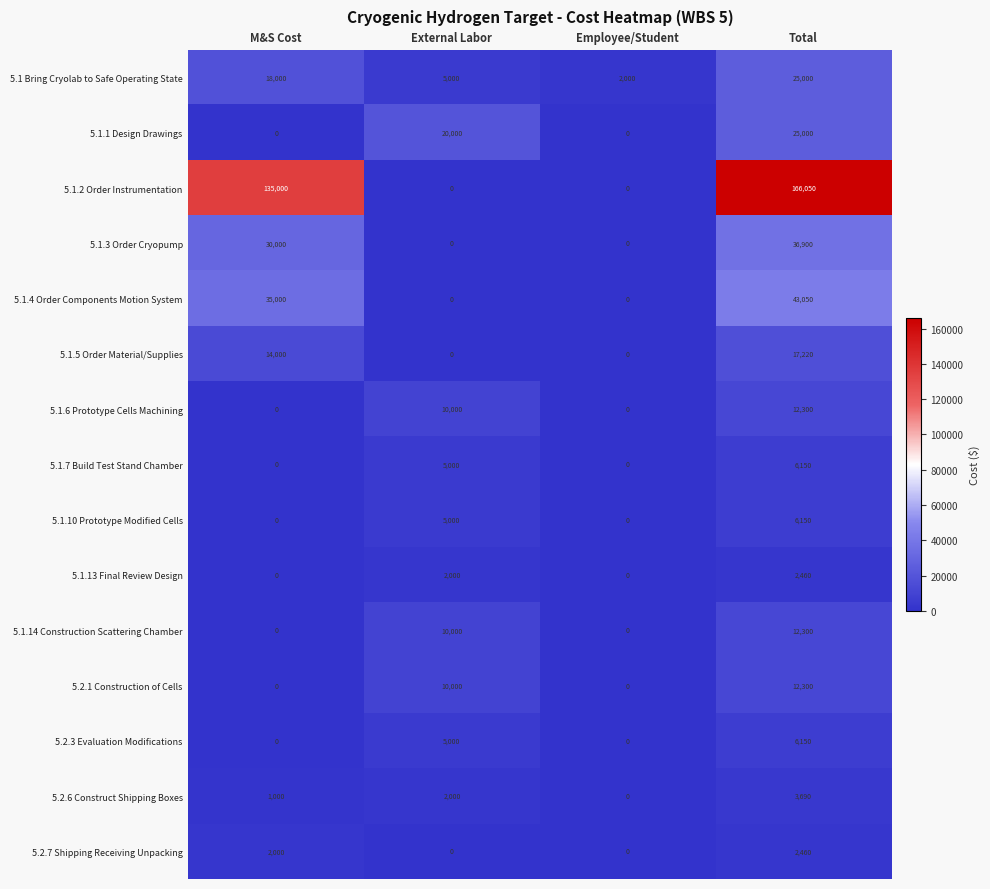

What is the difference between the maximum and minimum values in the 5.1.14 Construction Scattering Chamber series?

12300